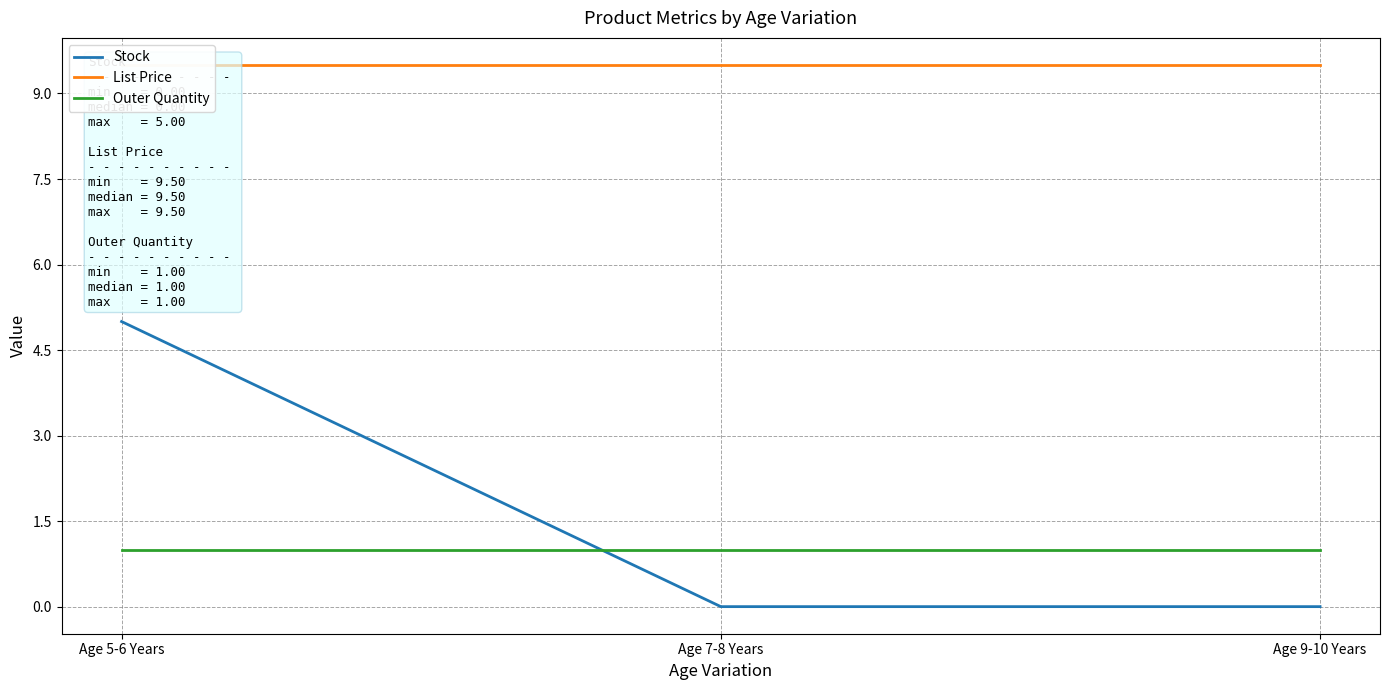

What is the sum of the Outer Quantity values at Age 7-8 Years and Age 9-10 Years?

2